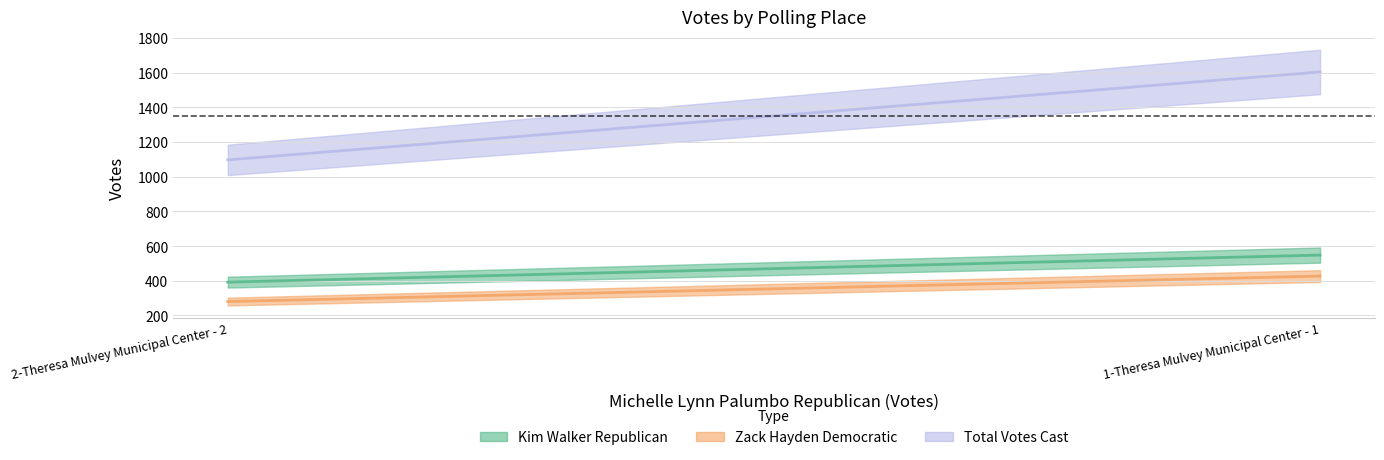

The value of Zack Hayden Democratic at 2-Theresa Mulvey Municipal Center - 2 is 280. True or false?

True